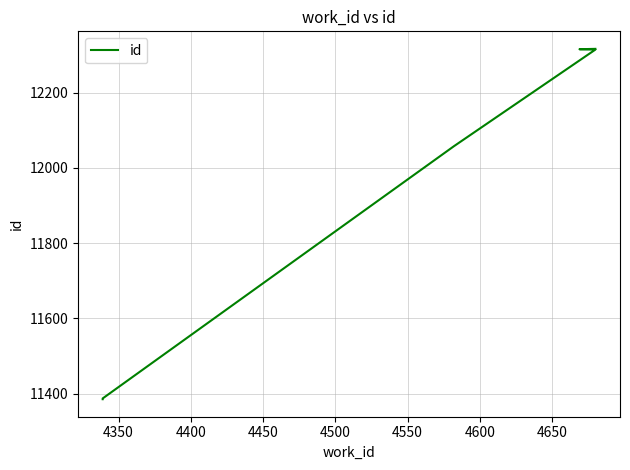

True or false: there are more than 0 points higher than both neighbors.

False